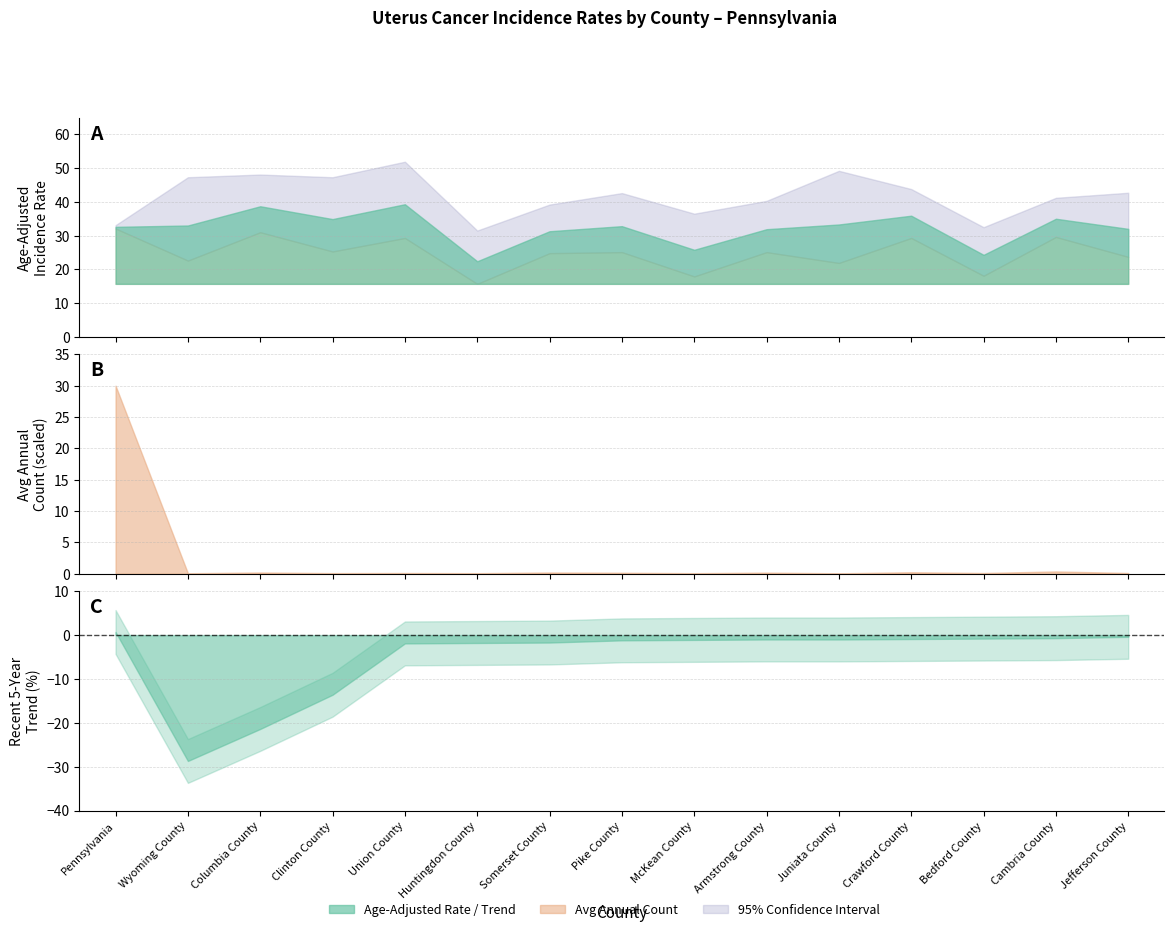

Reading left to right, list all the values displayed in this chart.

Age-Adjusted Rate: 32.6	33.0	38.7	34.9	39.3	22.4	31.3	32.8	25.8	31.9	33.3	35.9	24.3	35.0	32.0
Lower 95% CI: 32.1	22.6	31.0	25.3	29.3	15.7	24.8	25.1	17.9	25.1	21.9	29.3	18.1	29.6	23.7
Upper 95% CI: 33.1	47.3	48.1	47.3	51.9	31.5	39.2	42.6	36.5	40.3	49.2	43.8	32.5	41.2	42.7
Average Annual Count: 3020.0	7.0	19.0	9.0	11.0	8.0	19.0	15.0	8.0	17.0	6.0	23.0	11.0	36.0	11.0
Recent 5-Year Trend: 0.7	-28.7	-21.4	-13.6	-1.9	-1.8	-1.7	-1.2	-1.1	-1.0	-1.0	-0.9	-0.8	-0.7	-0.4